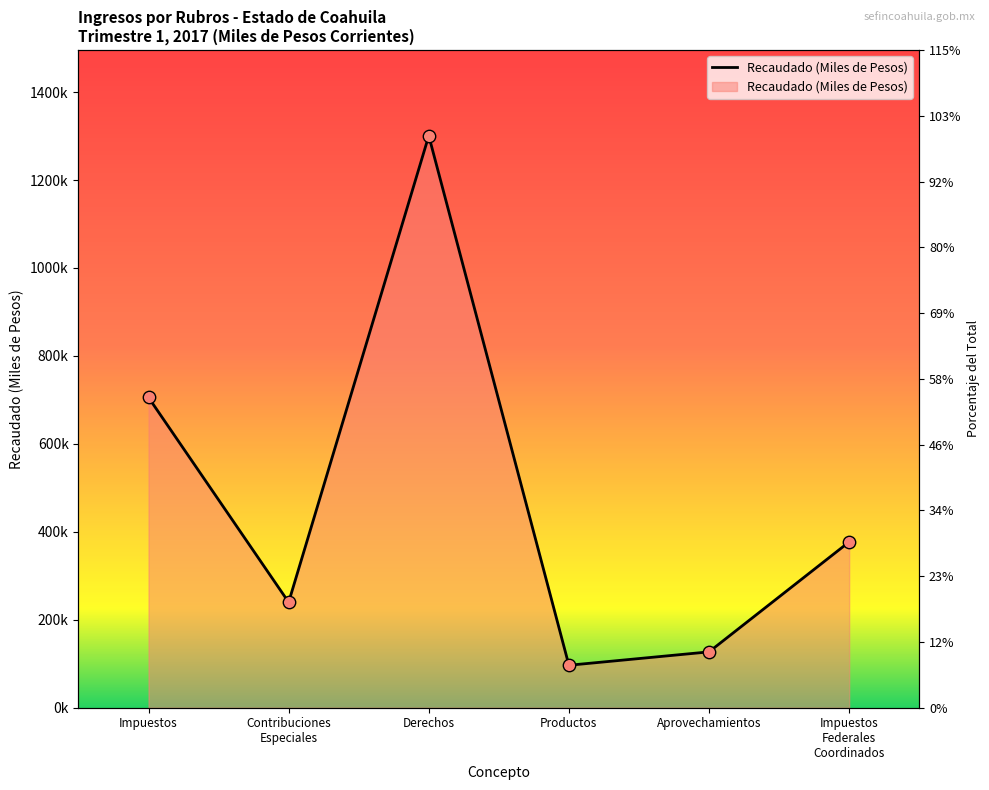

What is the change in value from Contribuciones
Especiales to Derechos?

+1060667.1